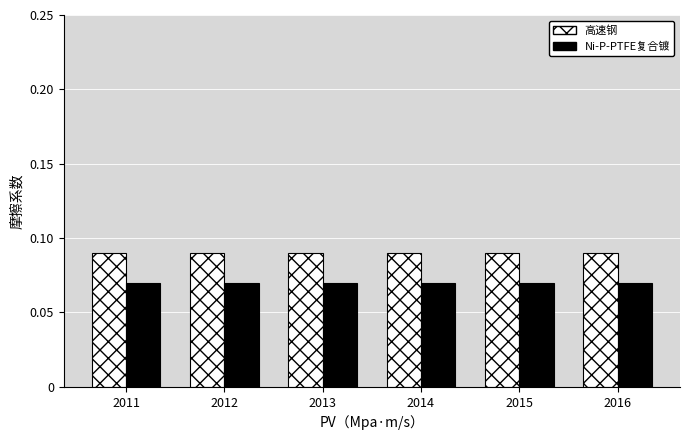

List the series in order of their peak value, highest first.

高速钢, Ni-P-PTFE复合镀